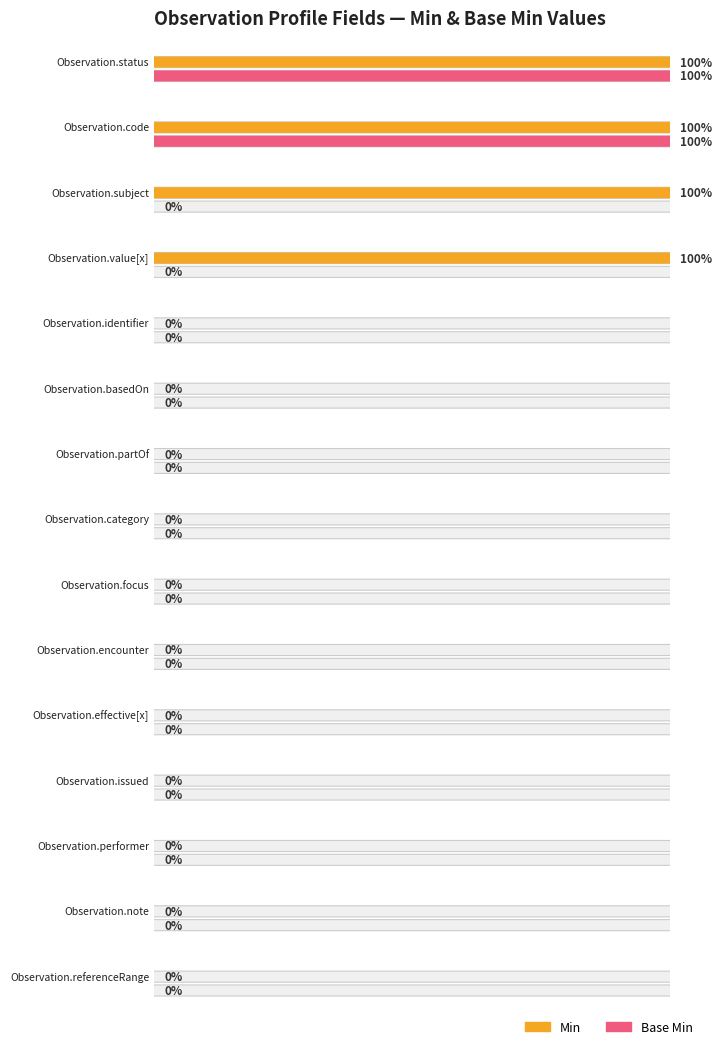

What are all the series names shown in the legend?

Min, Base Min